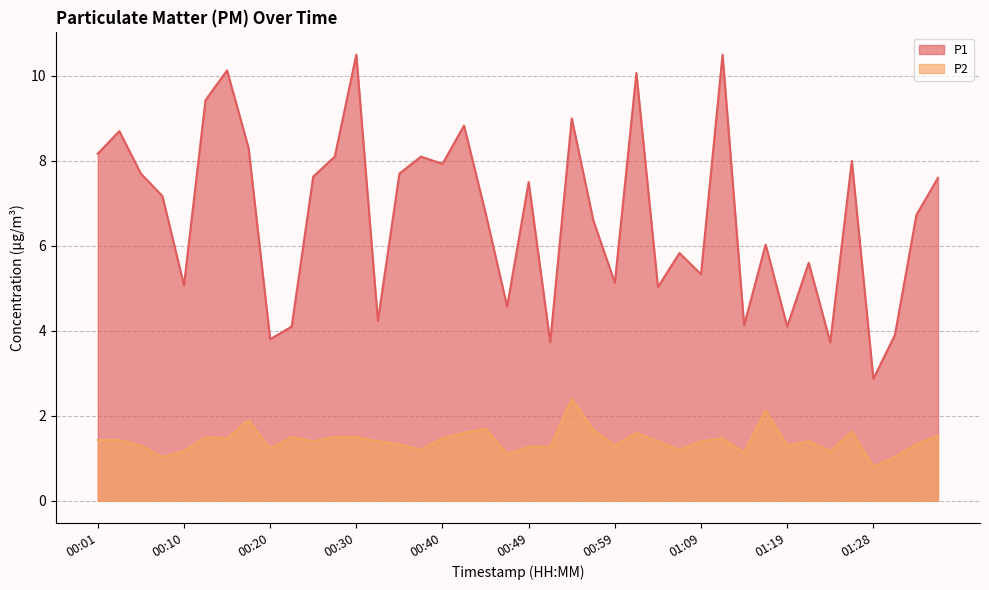

At how many categories does at least one series exceed 1?

40